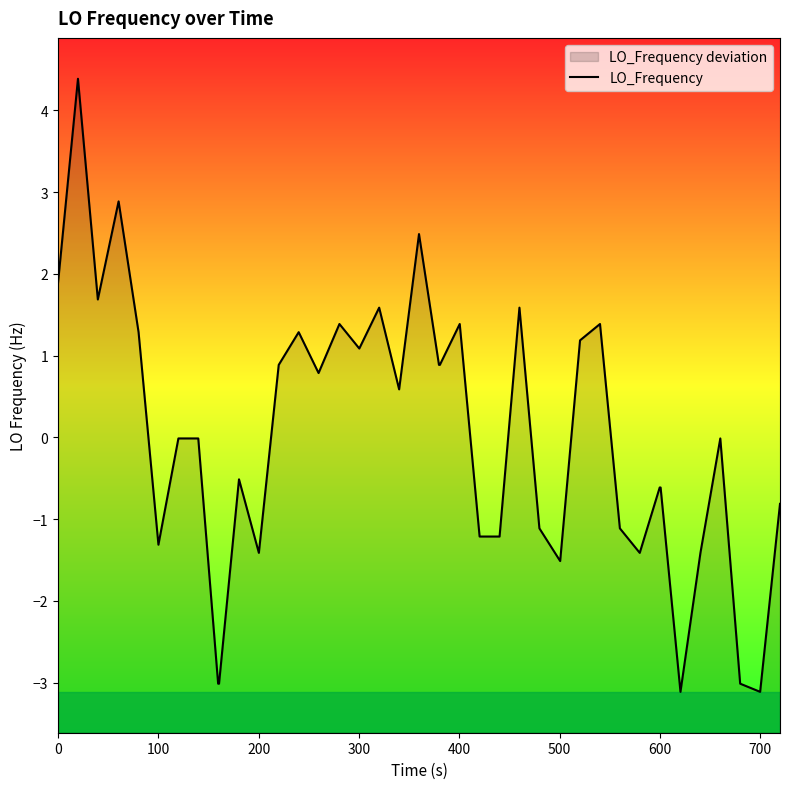

Reading left to right, extract all data points from this chart.

1.9	4.4	1.7	2.9	1.3	-1.3	-0.0	-0.0	-3.0	-3.0	-0.5	-1.4	0.9	1.3	0.8	1.4	1.1	1.6	0.6	2.5	0.9	0.9	1.4	-1.2	-1.2	1.6	-1.1	-1.5	1.2	1.4	-1.1	-1.4	-0.6	-0.6	-3.1	-1.4	-0.0	-3.0	-3.1	-0.8